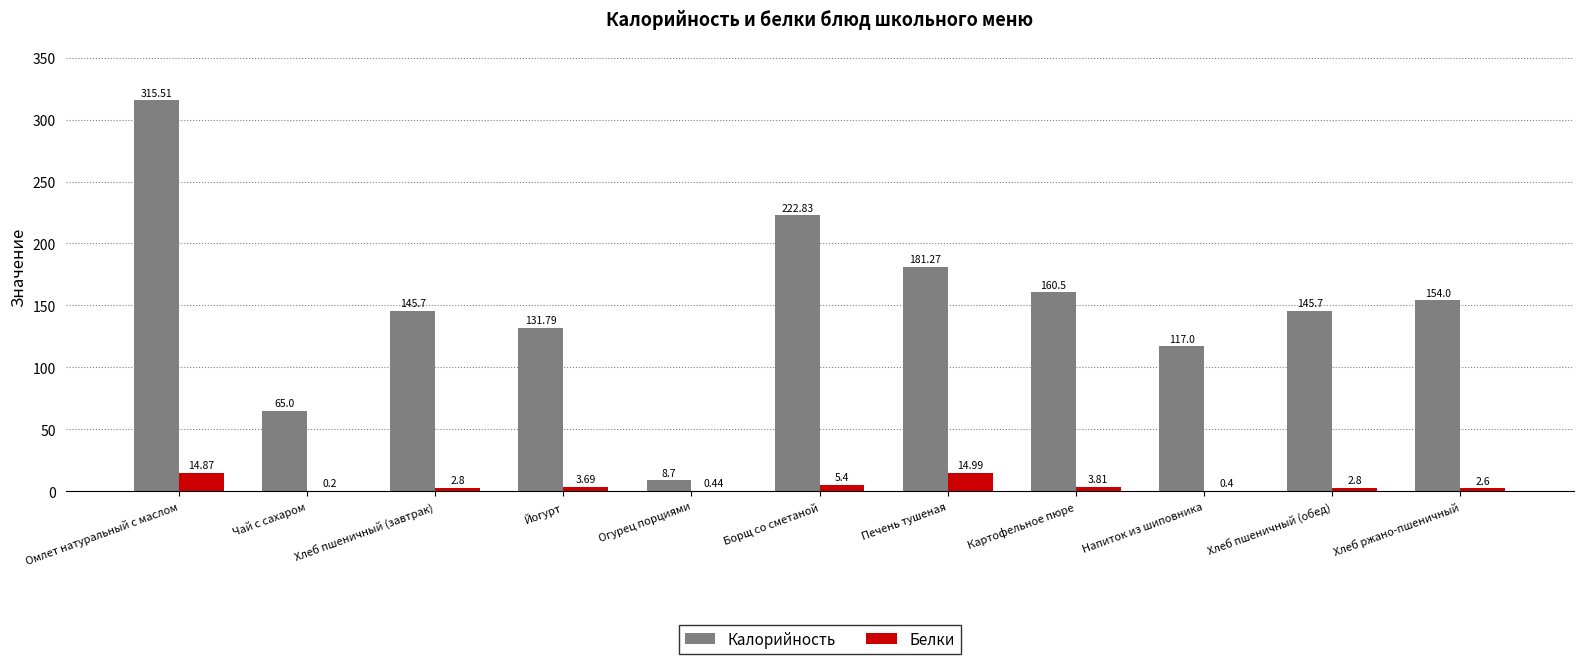

Where is Белки nearest to the value 7?

Борщ со сметаной